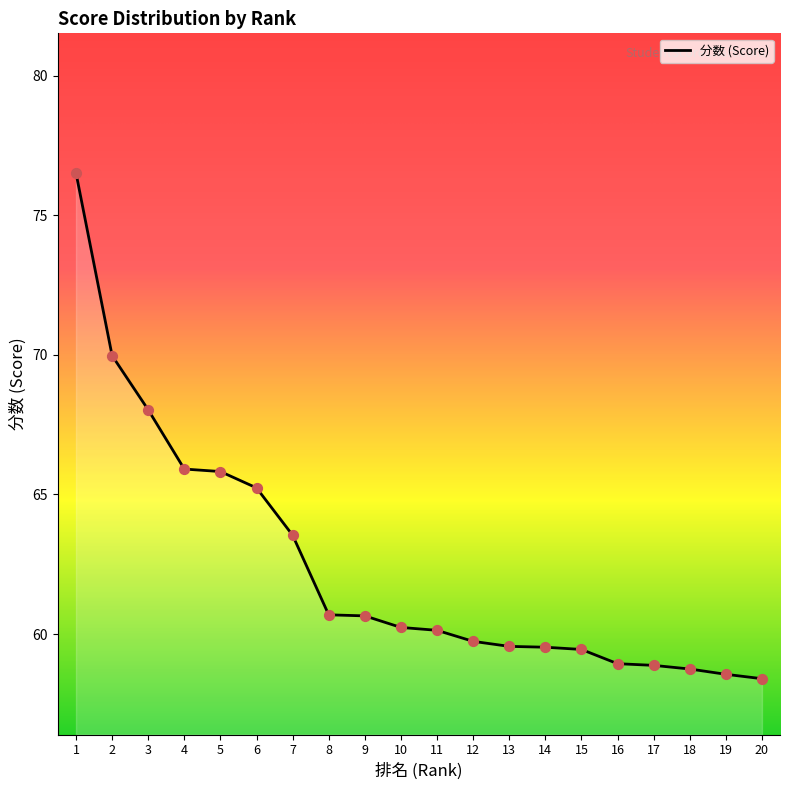

What is the change in value from 11 to 17?

-1.3